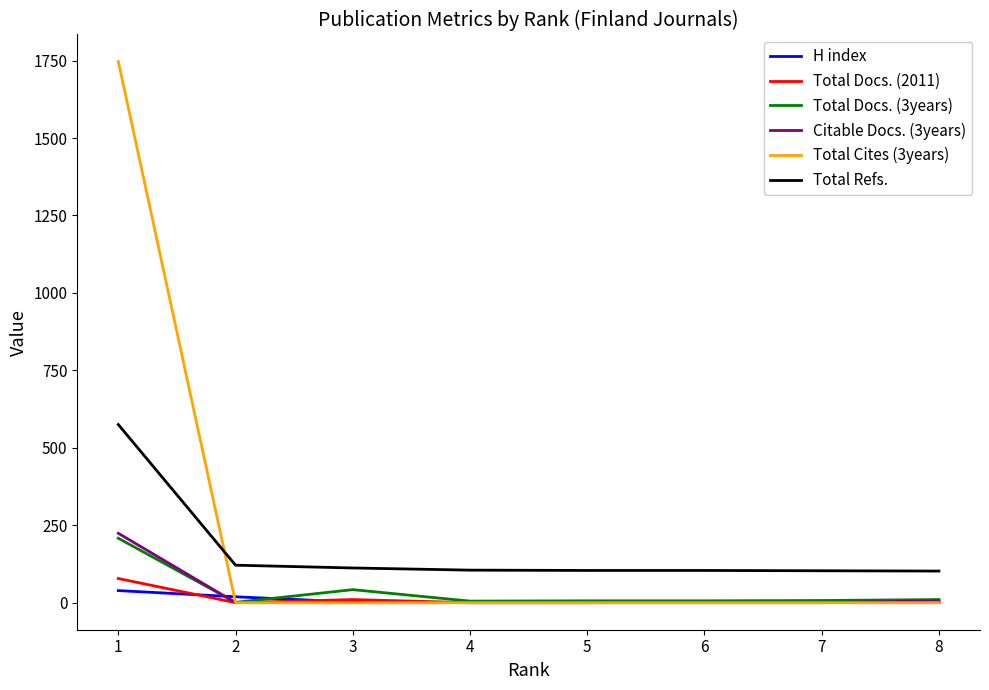

What is the approximate value of Total Refs. at 3?

112